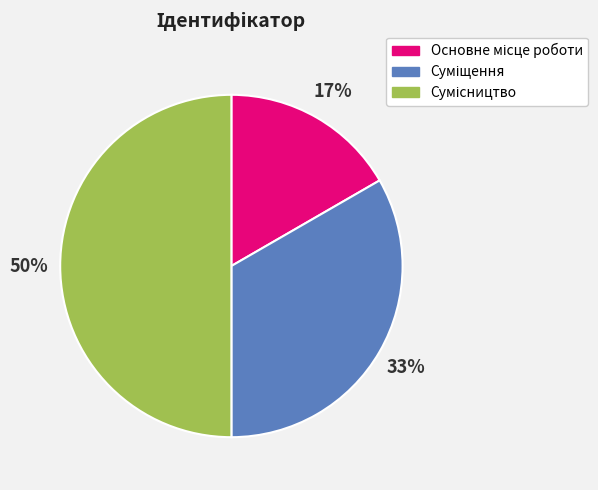

To the nearest percent, what is the average slice percentage?

33%